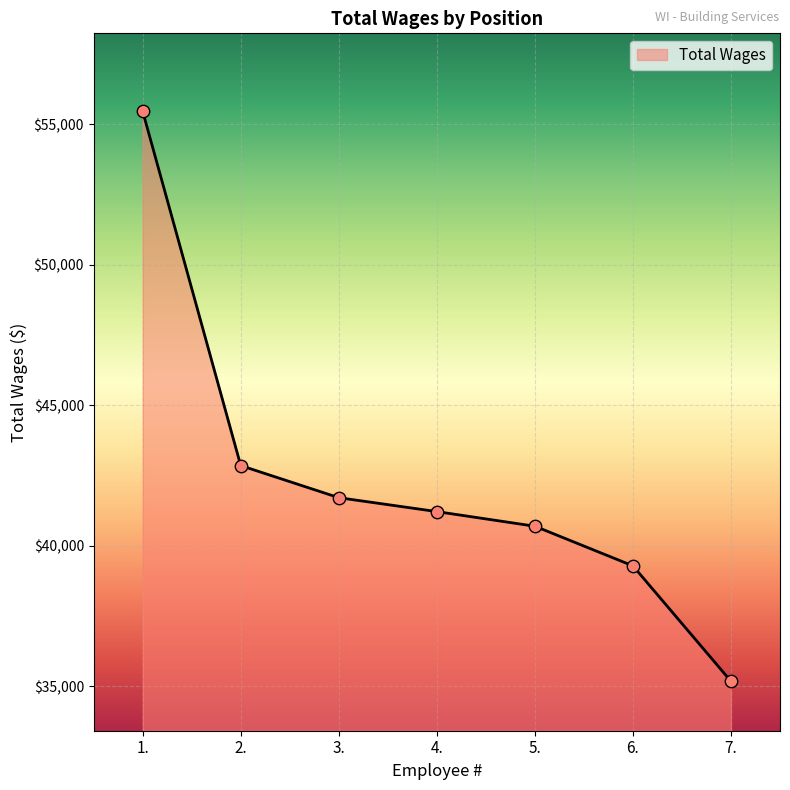

Between 3. and 4., which is larger?

3.